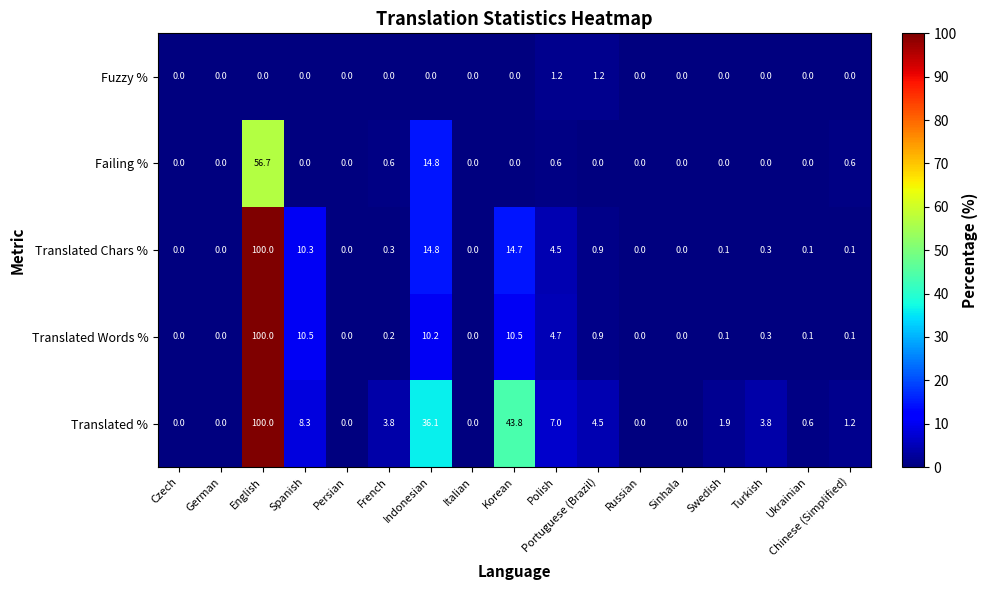

What is the total value across all series at Korean?

69.0